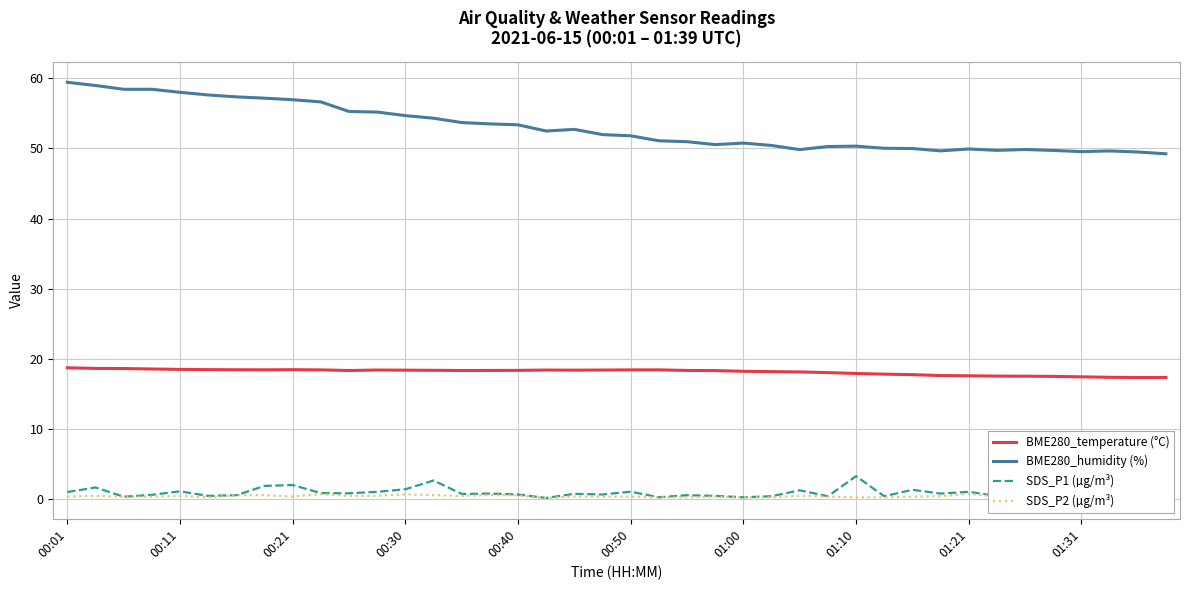

Which series has the widest spread of values?

BME280_humidity (%)